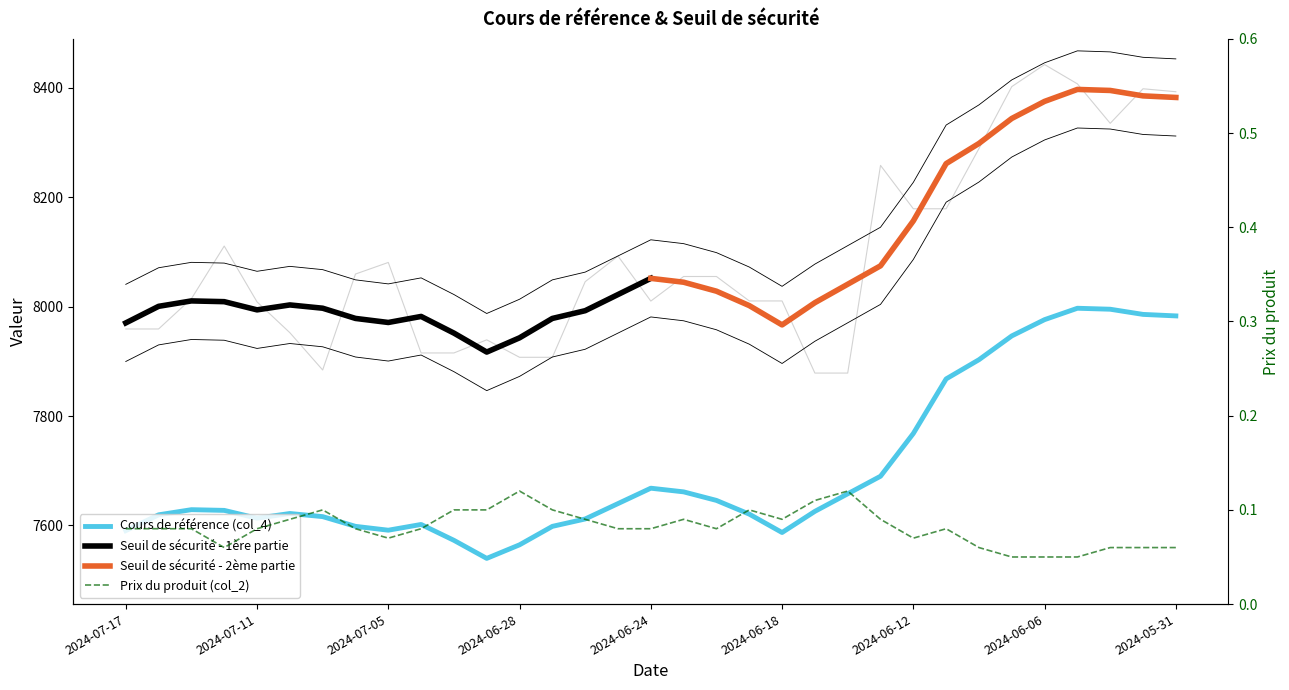

Which label corresponds to the largest value in the chart?

2024-06-06